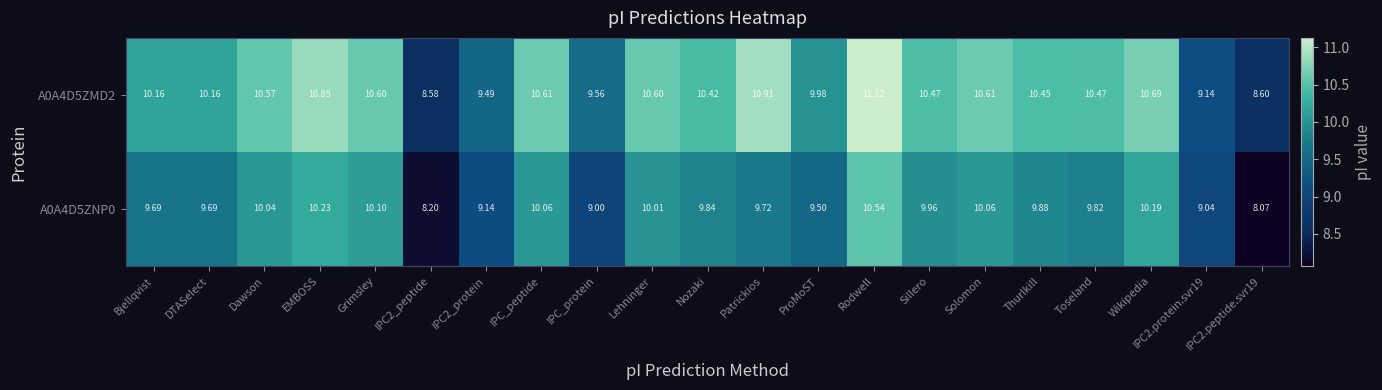

Which series has the largest total across all categories?

A0A4D5ZMD2